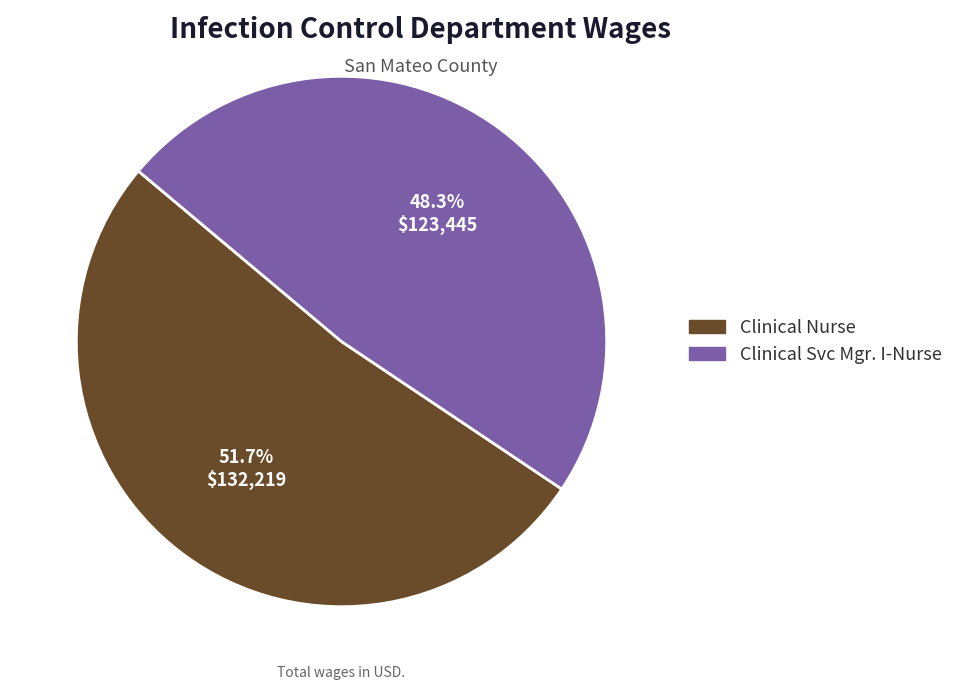

How many segments does this pie chart have?

2